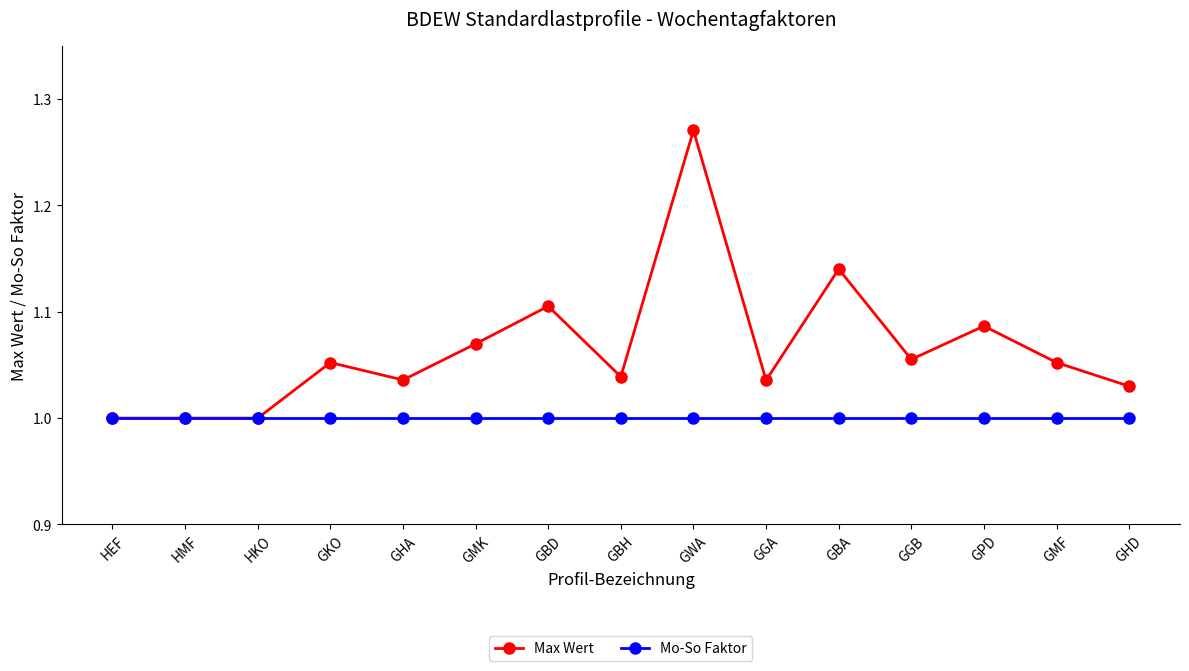

What is the sum of the Max Wert values at HMF and GWA?

2.3